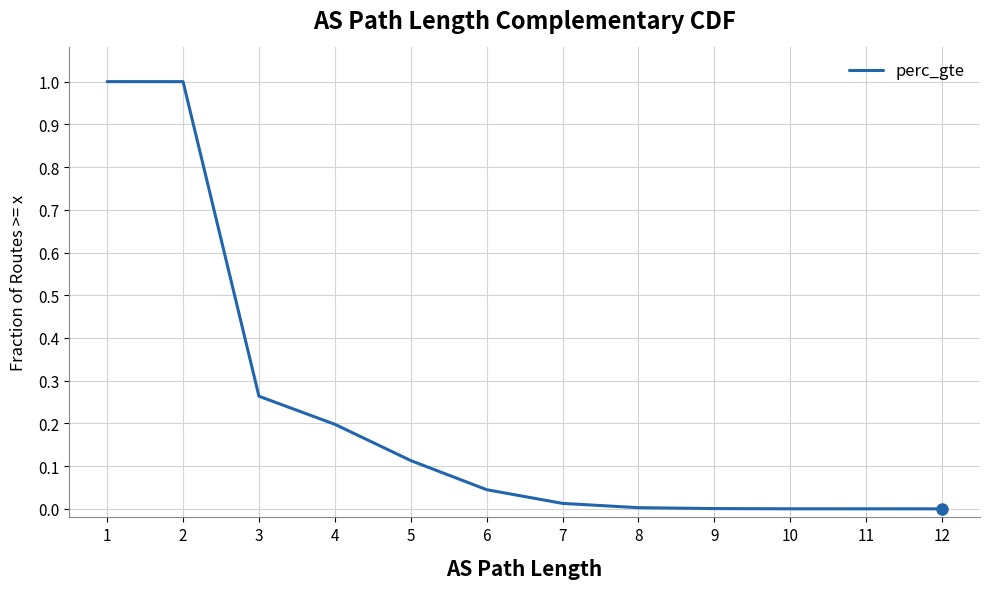

What is the difference between the second highest and minimum values?

1.0